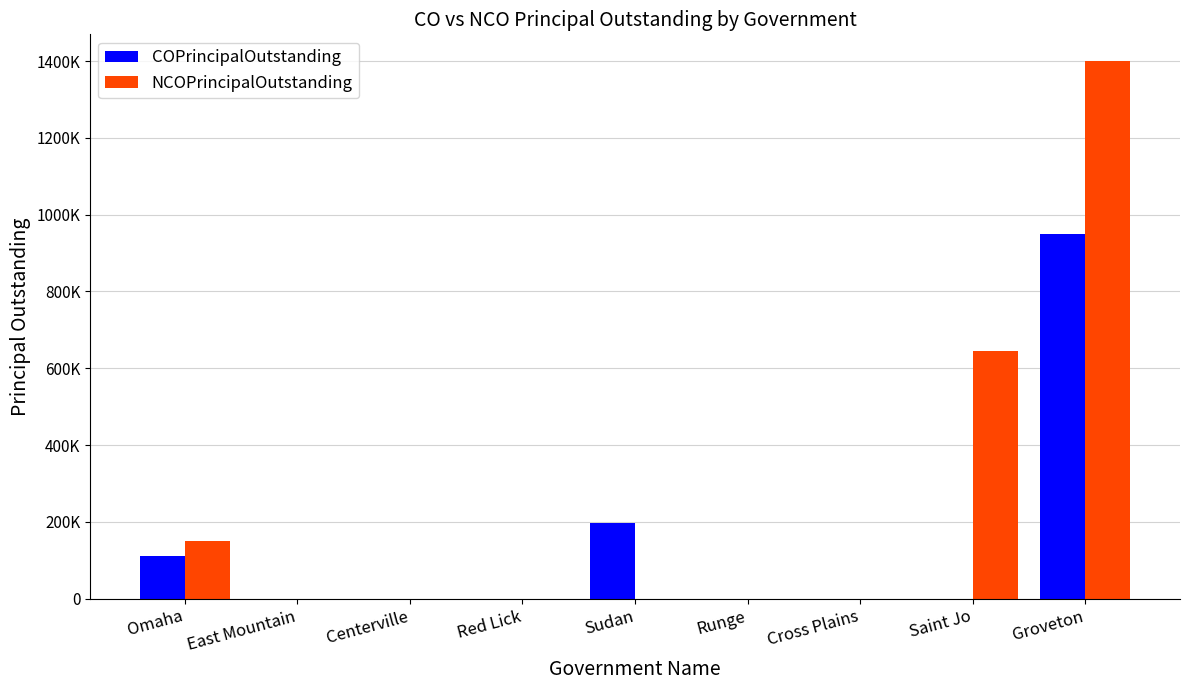

Which series has the widest spread of values?

NCOPrincipalOutstanding